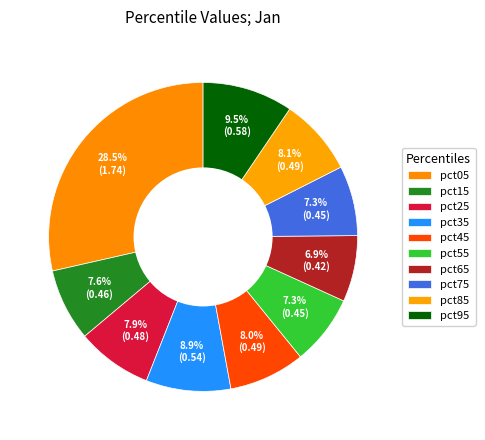

How many slices are in this pie chart?

10